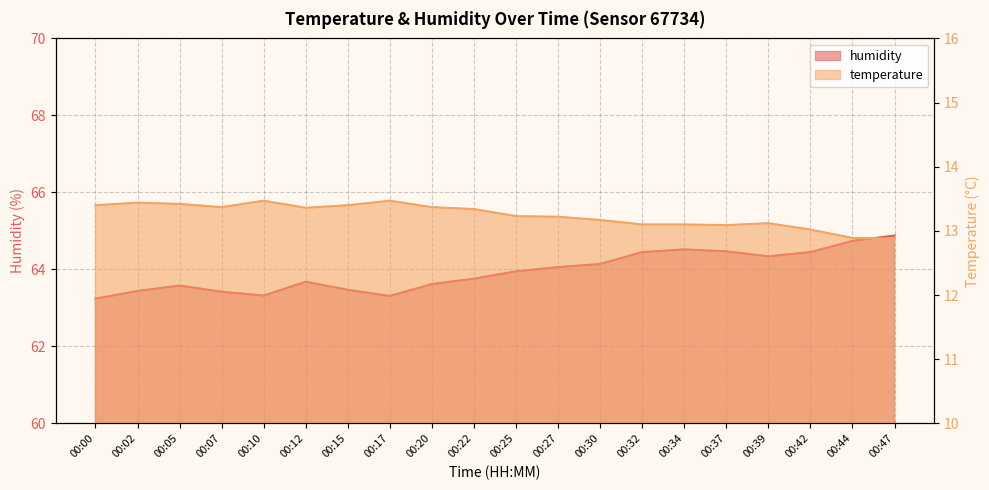

Which series changed the most between 00:05 and 00:15?

humidity